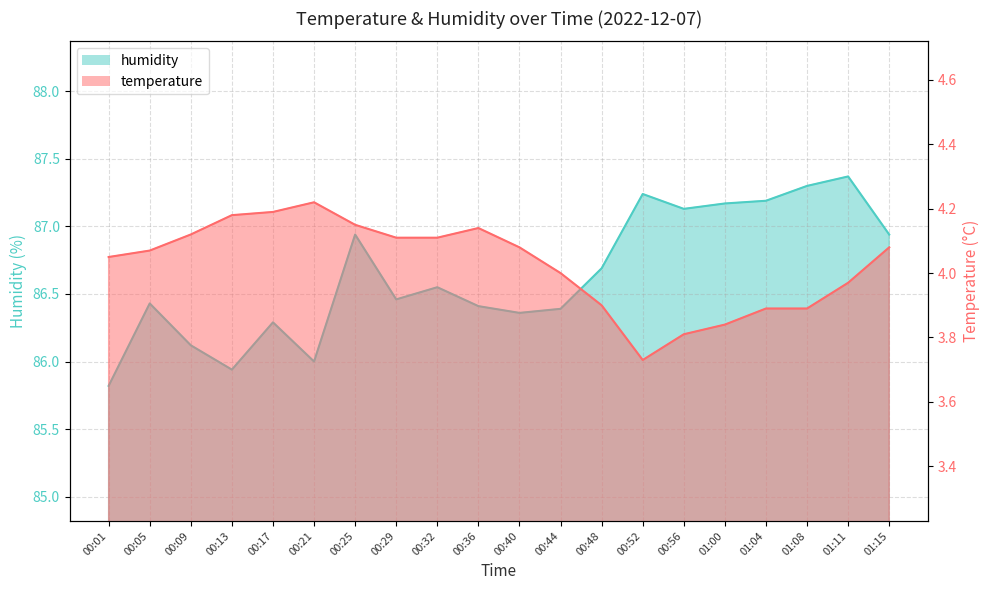

How many interior local peaks does the temperature series have?

2